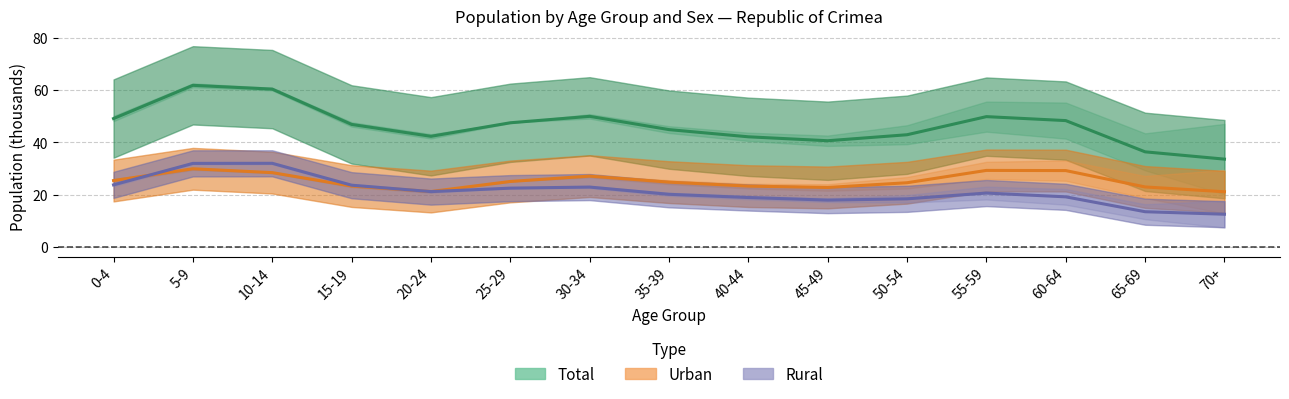

Which category has the lowest value in the Rural series?

70+